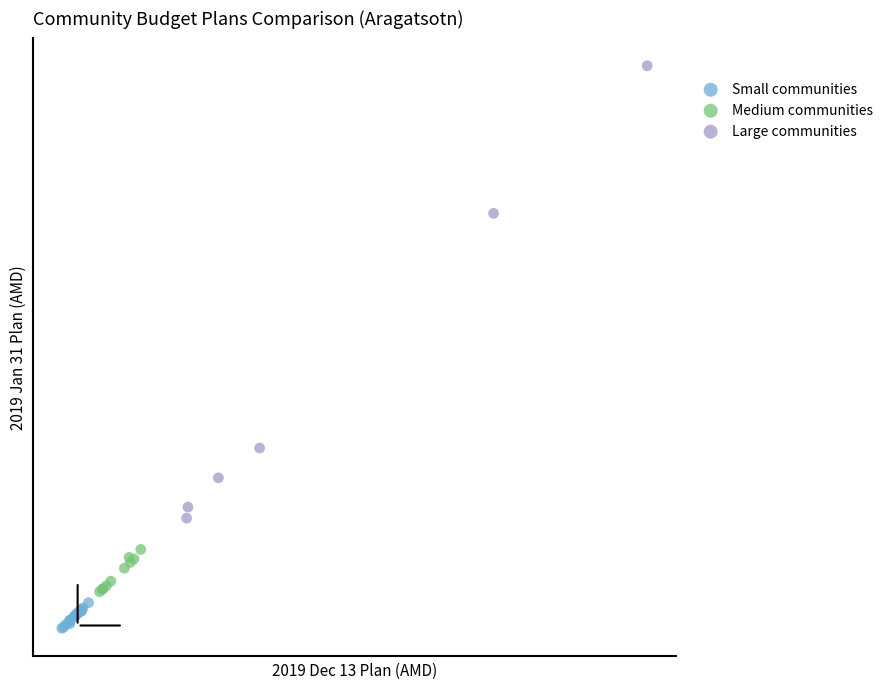

Which series contains the highest Y value?

Large communities